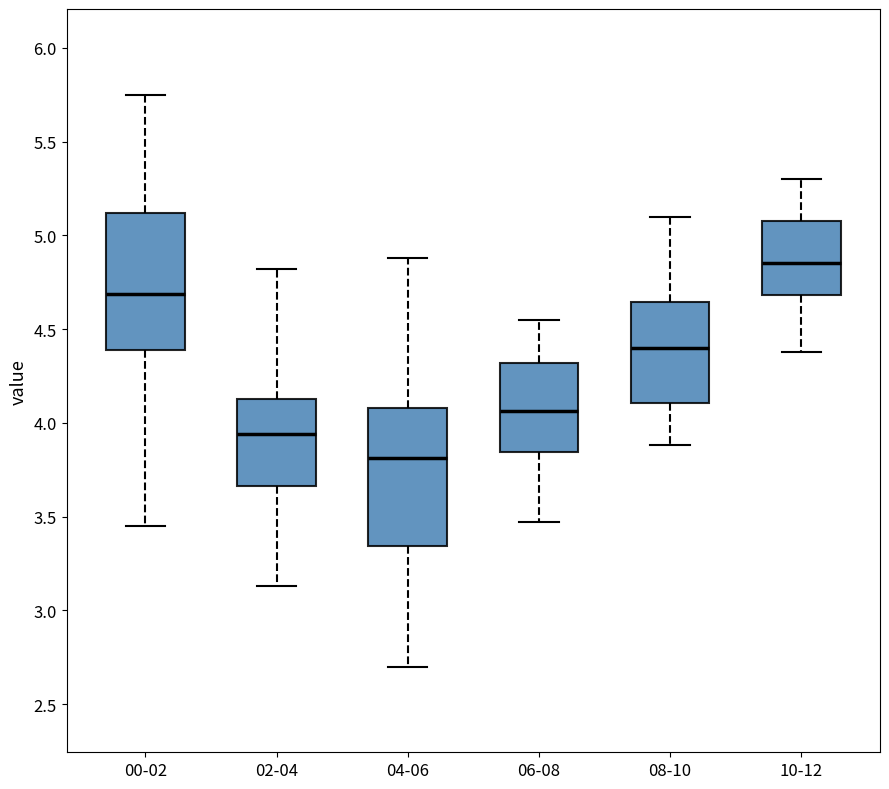

Reading left to right, transcribe this box plot: for each box, give where its median line is, the range the box spans, and where its two whiskers end, as read against the y-axis. The values are not printed on the chart, so give them approximately, as read against the axis.

00-02: median 4.70, box 4.40 to 5.10, whiskers 3.45 to 5.75
02-04: median 3.95, box 3.65 to 4.15, whiskers 3.15 to 4.80
04-06: median 3.80, box 3.35 to 4.10, whiskers 2.70 to 4.90
06-08: median 4.05, box 3.85 to 4.30, whiskers 3.45 to 4.55
08-10: median 4.40, box 4.10 to 4.65, whiskers 3.90 to 5.10
10-12: median 4.85, box 4.70 to 5.10, whiskers 4.40 to 5.30